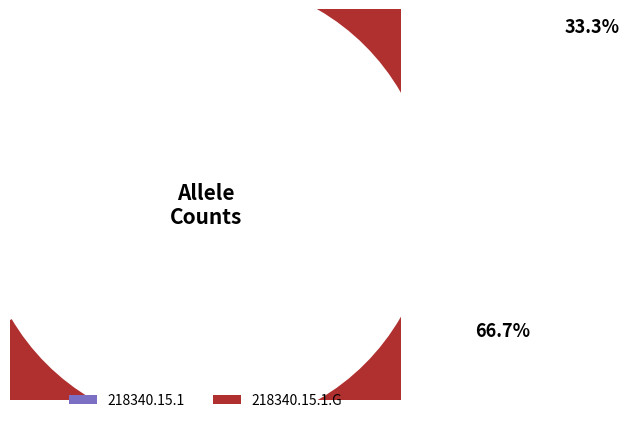

To the nearest percent, what is the combined percentage of 218340.15.1.G and 218340.15.1?

100%